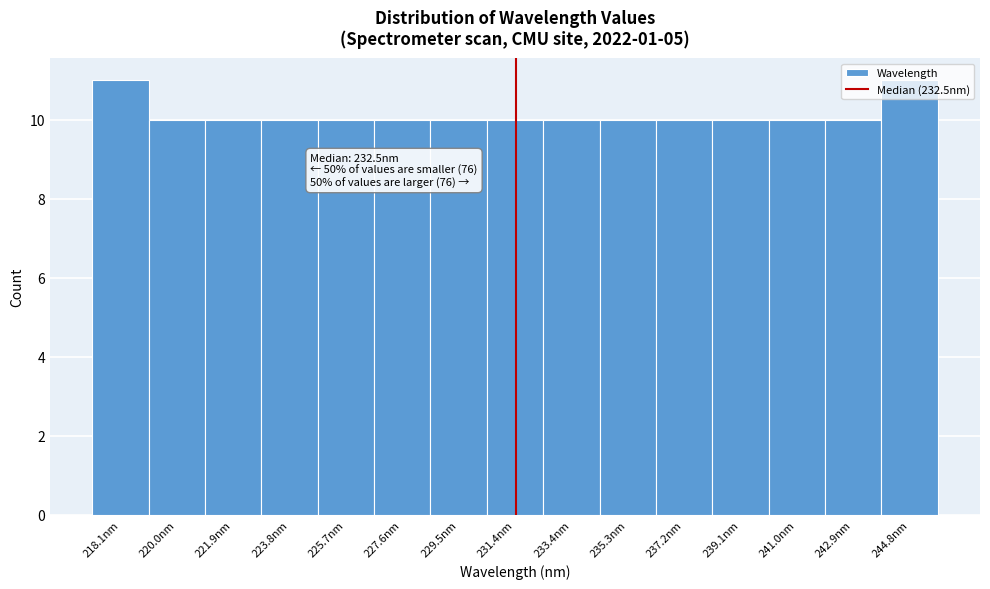

What is the ratio of the value at 235.3nm to the value at 242.9nm?

1.0